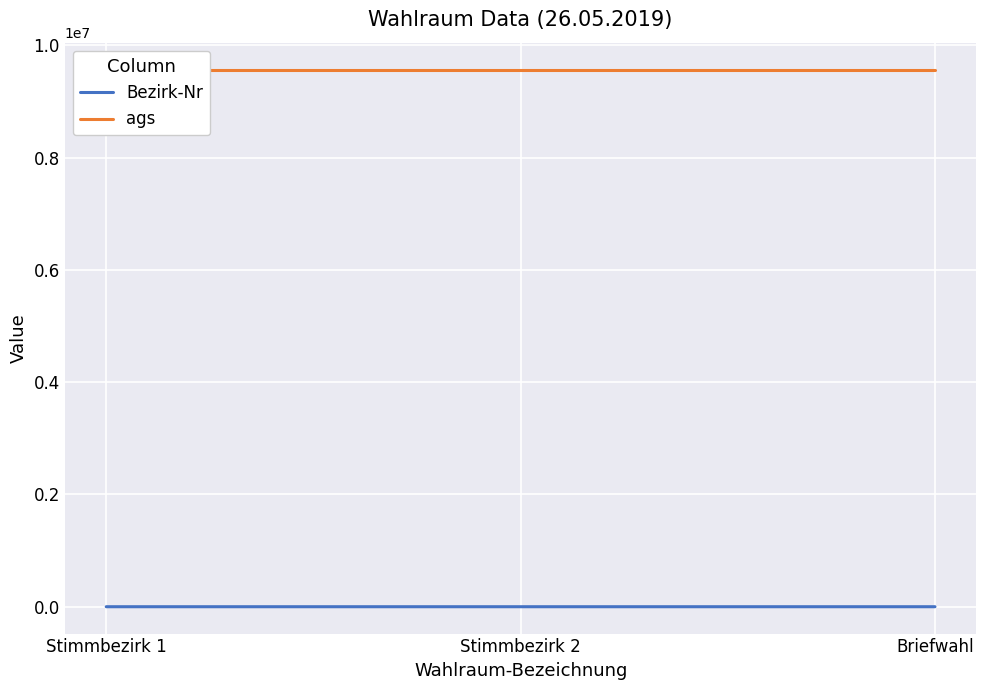

Rank the series at Stimmbezirk 1 from lowest to highest value.

Bezirk-Nr, ags